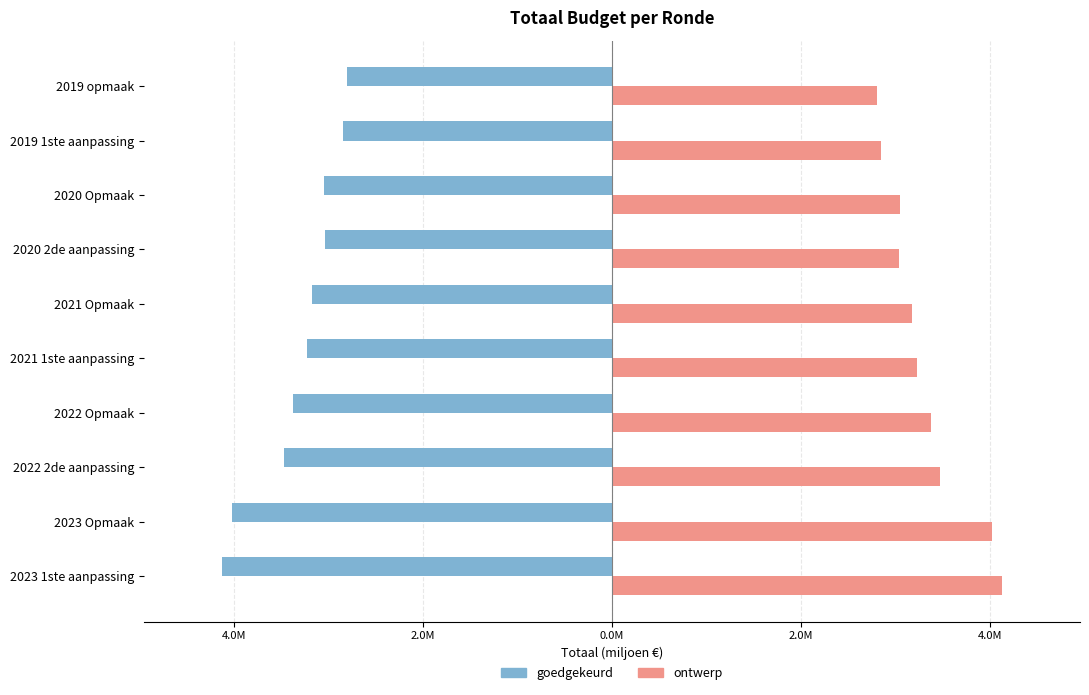

What are all the series names shown in the legend?

goedgekeurd, ontwerp